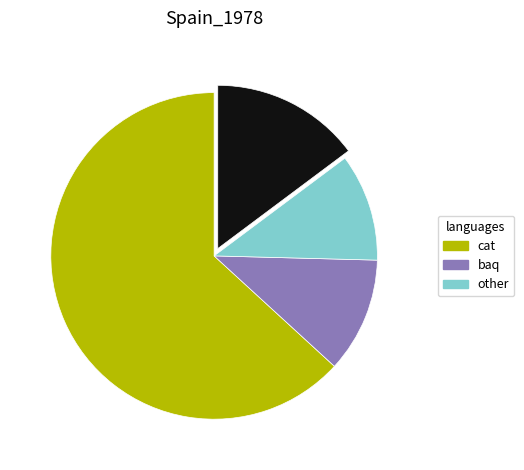

Is there a majority slice in this chart?

Yes